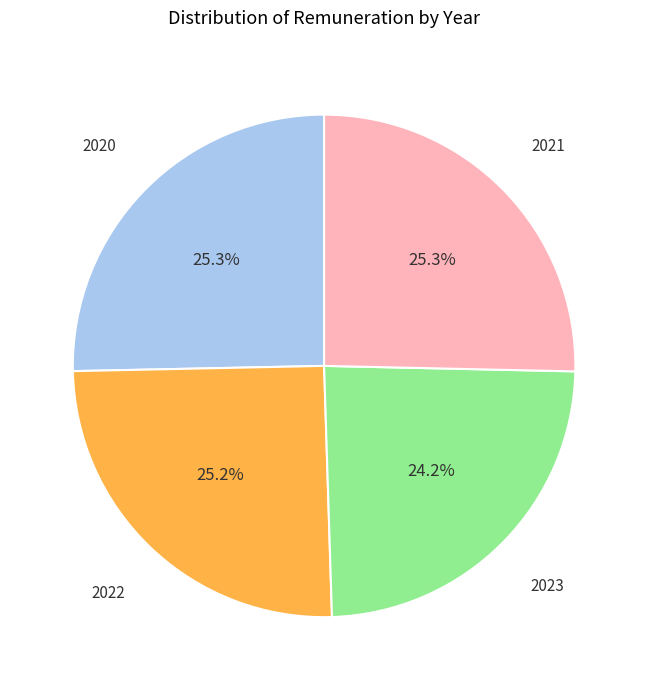

Is 2023 the majority of the pie?

No